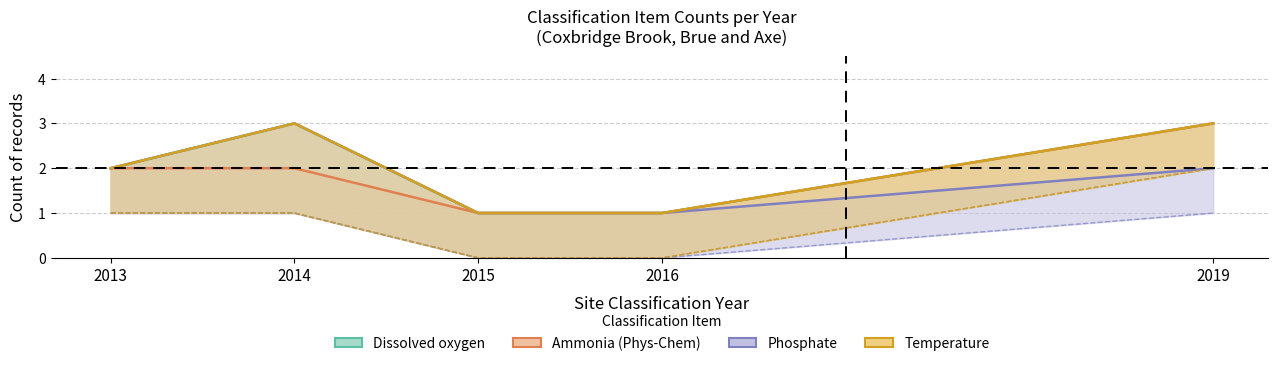

In Dissolved oxygen, how many points are higher than both neighbors (excluding endpoints)?

1